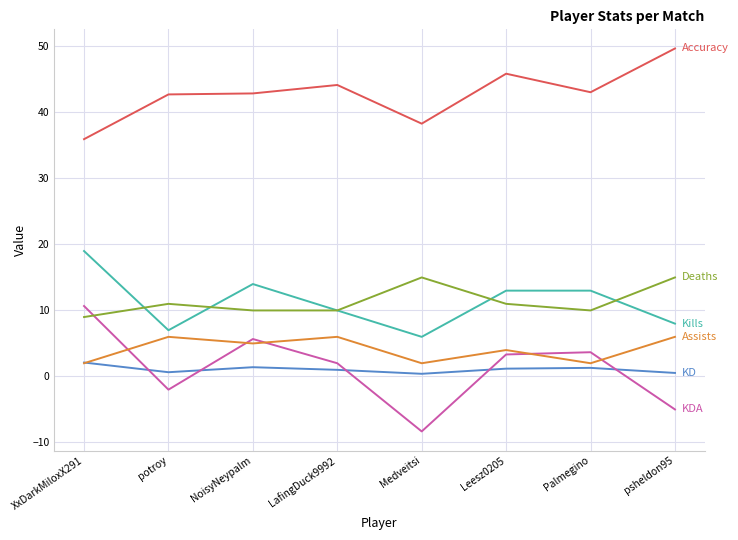

Which category has the highest value across all series?

psheldon95